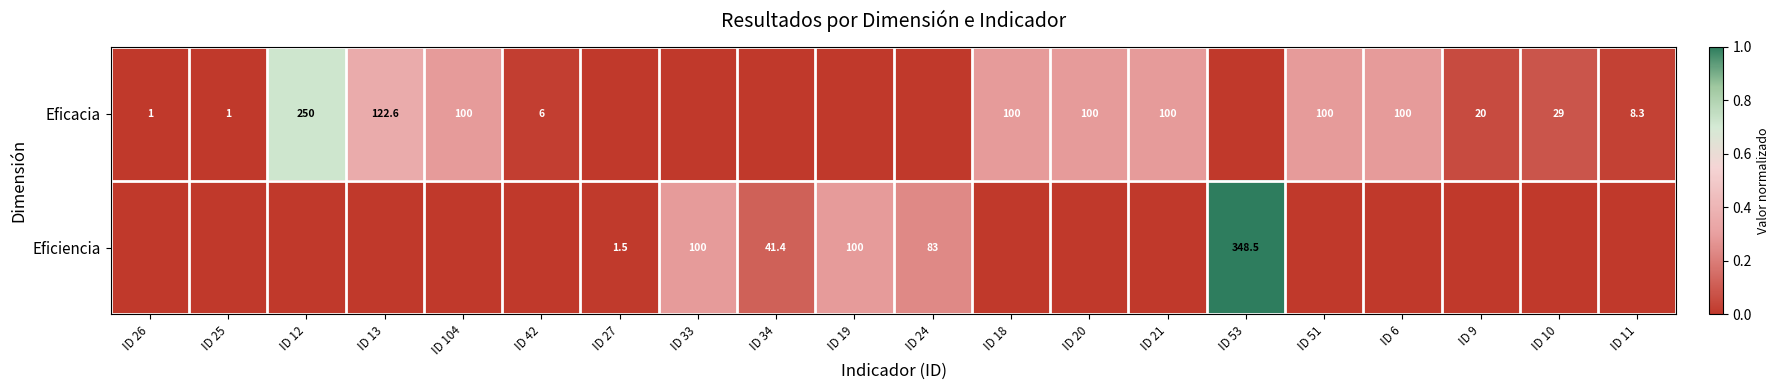

The value of Eficacia at ID 25 is 1.5. True or false?

False